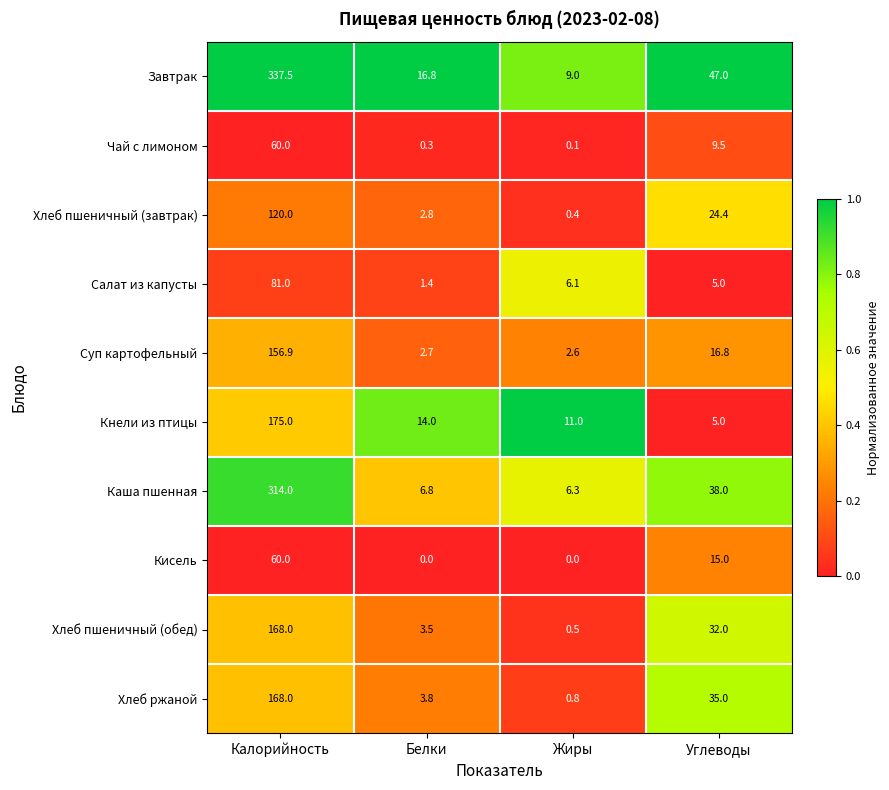

At Жиры, list the series in order from largest to smallest.

Кнели из птицы, Завтрак, Каша пшенная, Салат из капусты, Суп картофельный, Хлеб ржаной, Хлеб пшеничный (обед), Хлеб пшеничный (завтрак), Чай с лимоном, Кисель